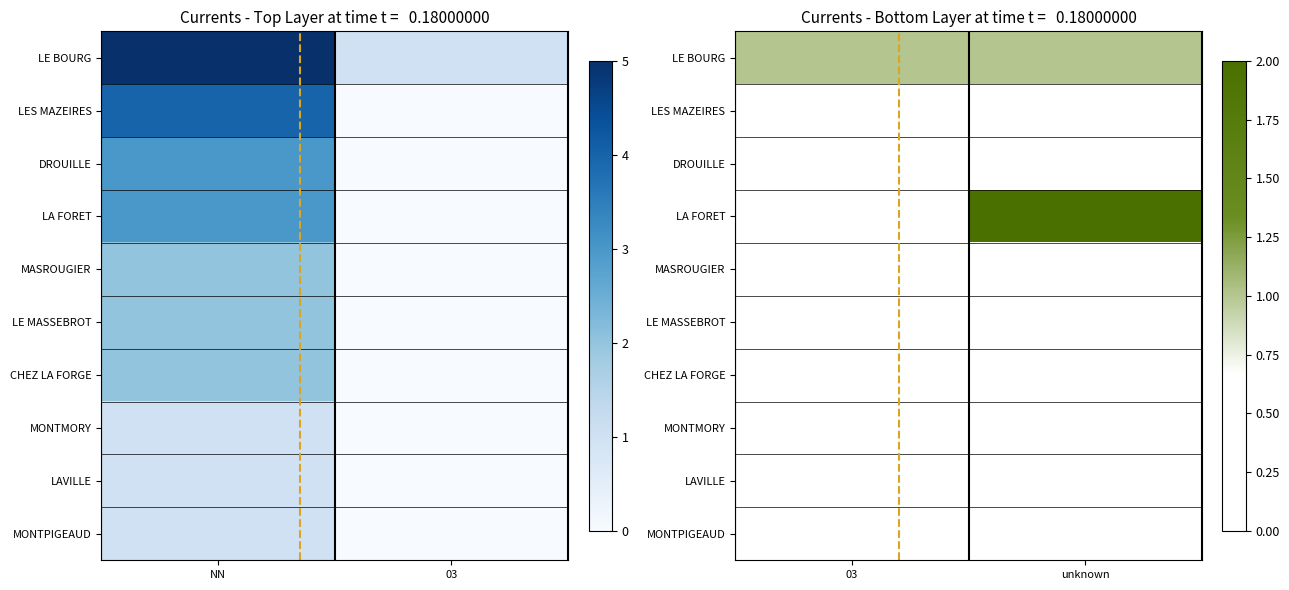

What is the average value of the LA FORET series?

1